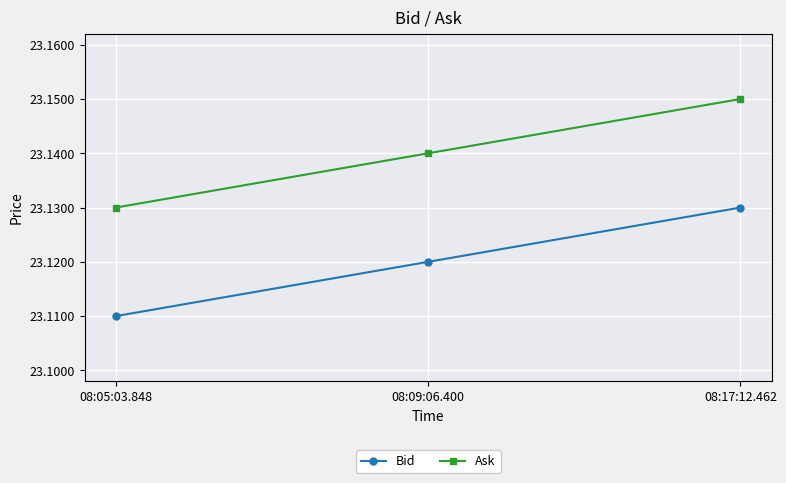

The value of Bid at 08:17:12.462 is 33.9. True or false?

False